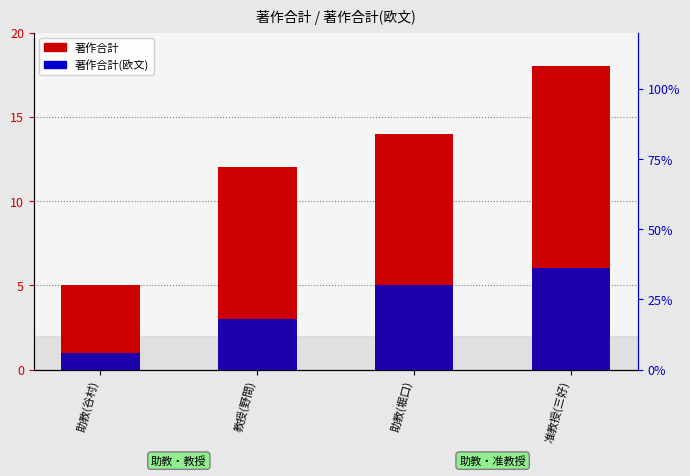

Is it true that 著作合計 equals 12 at 教授(野間)?

True